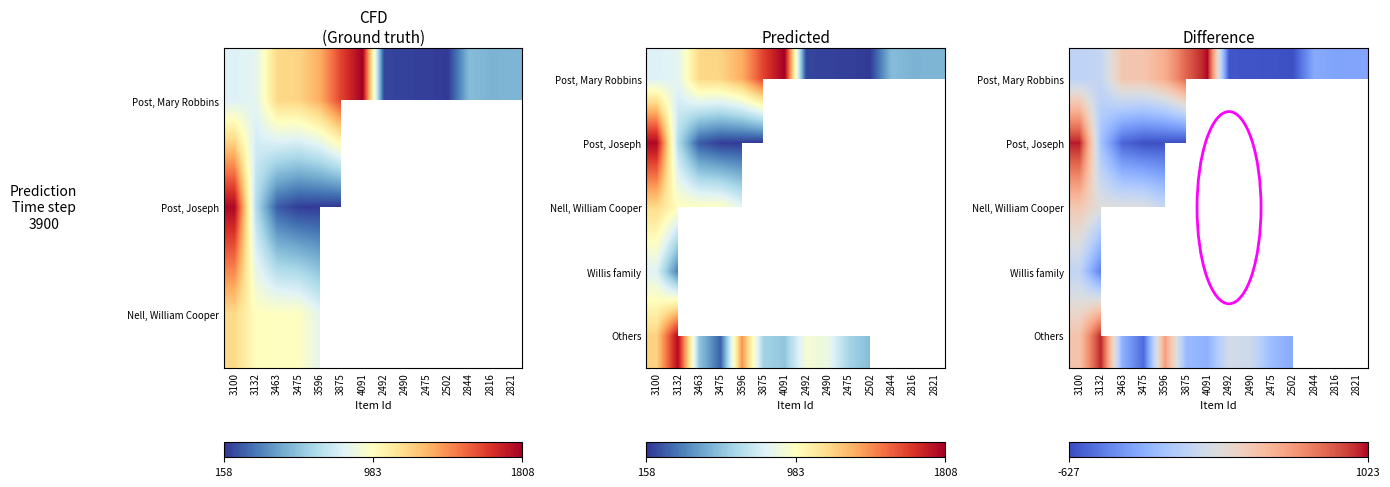

Between 2821 and 2490, which is larger?

2821